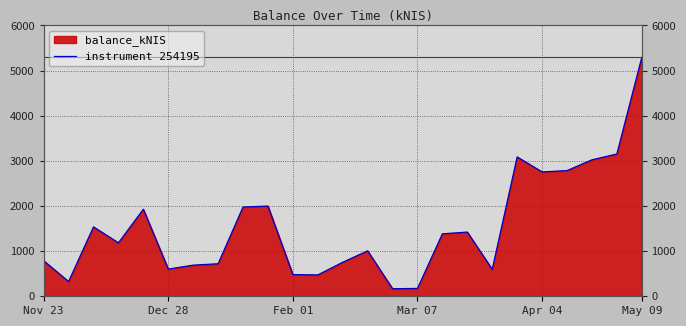

What is the average value?

1532.2